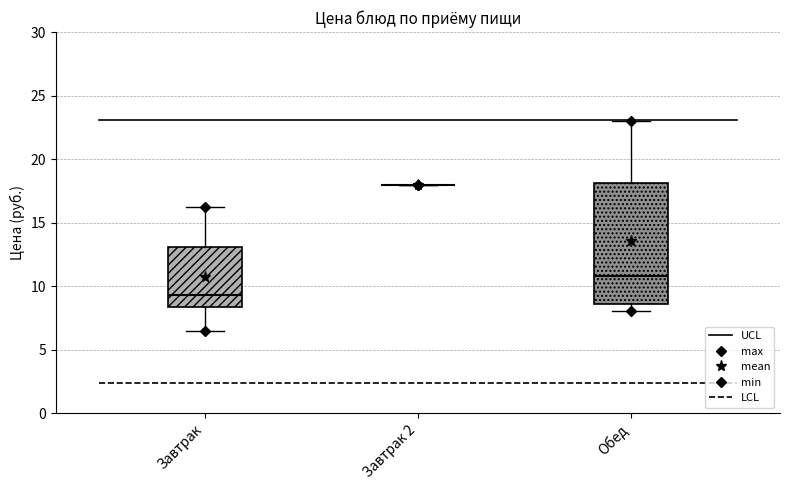

Reading left to right, transcribe this box plot: for each box, give where its median line is, the range the box spans, and where its two whiskers end, as read against the y-axis. The values are not printed on the chart, so give them approximately, as read against the axis.

Завтрак: median 9.5, box 8.5 to 13.0, whiskers 6.5 to 16.0
Завтрак 2: box collapsed to a line at 18.0, whiskers 18.0 to 18.0
Обед: median 11.0, box 8.5 to 18.0, whiskers 8.0 to 23.0